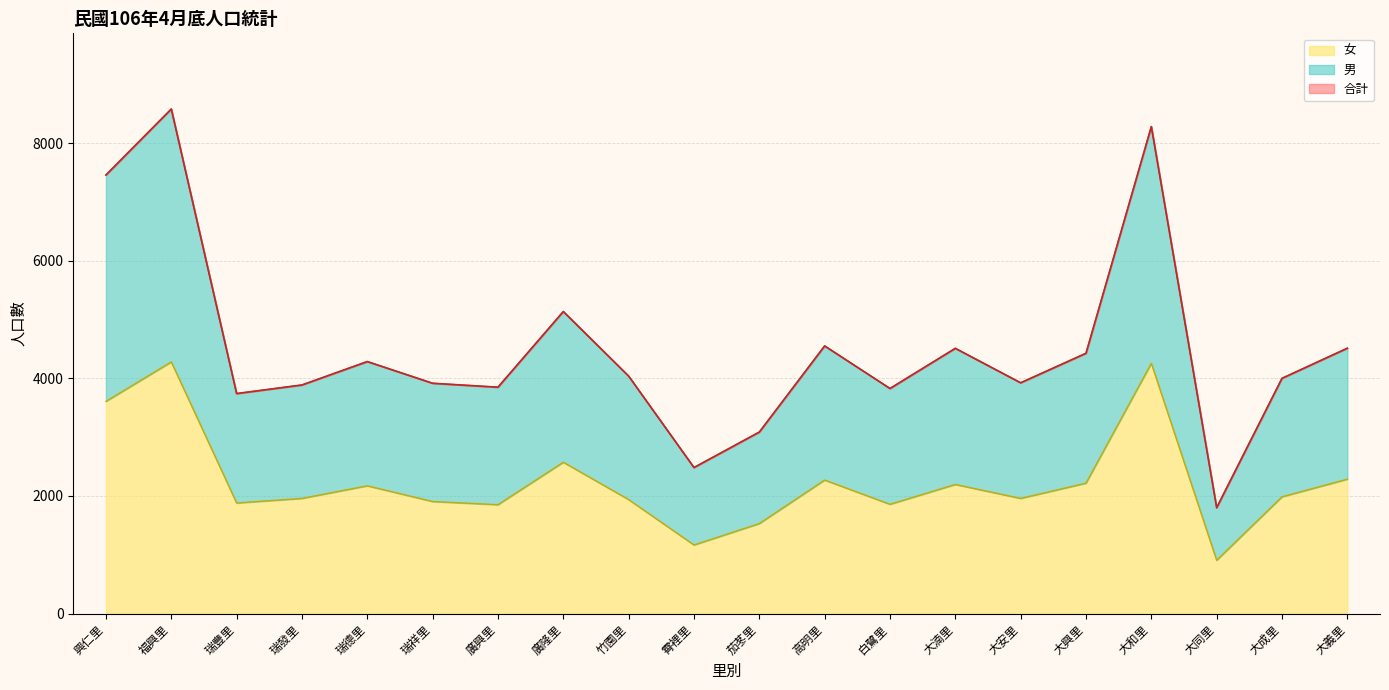

Which series has the largest range (max minus min)?

合計